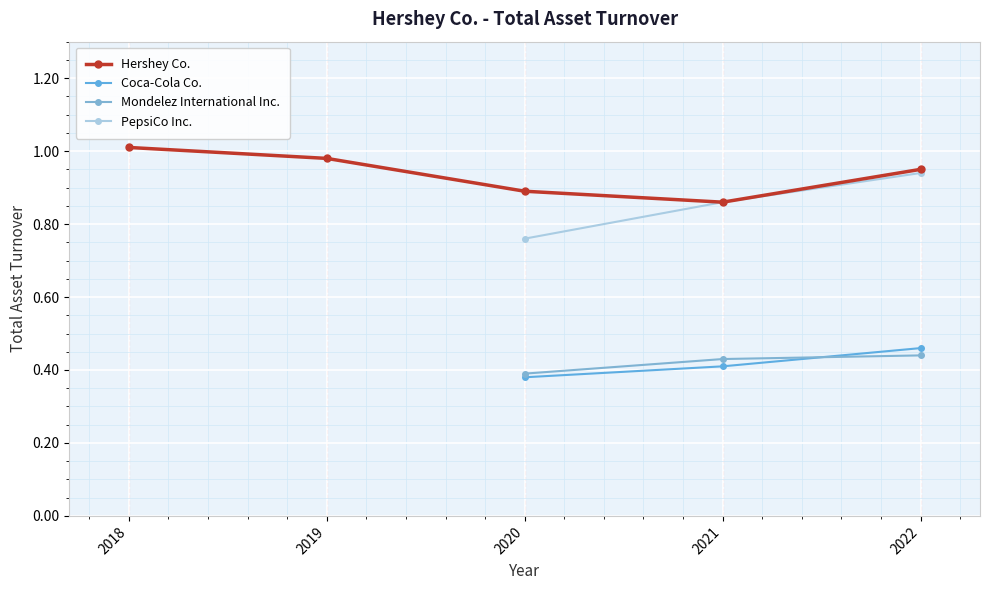

How many lines are shown in the chart?

4